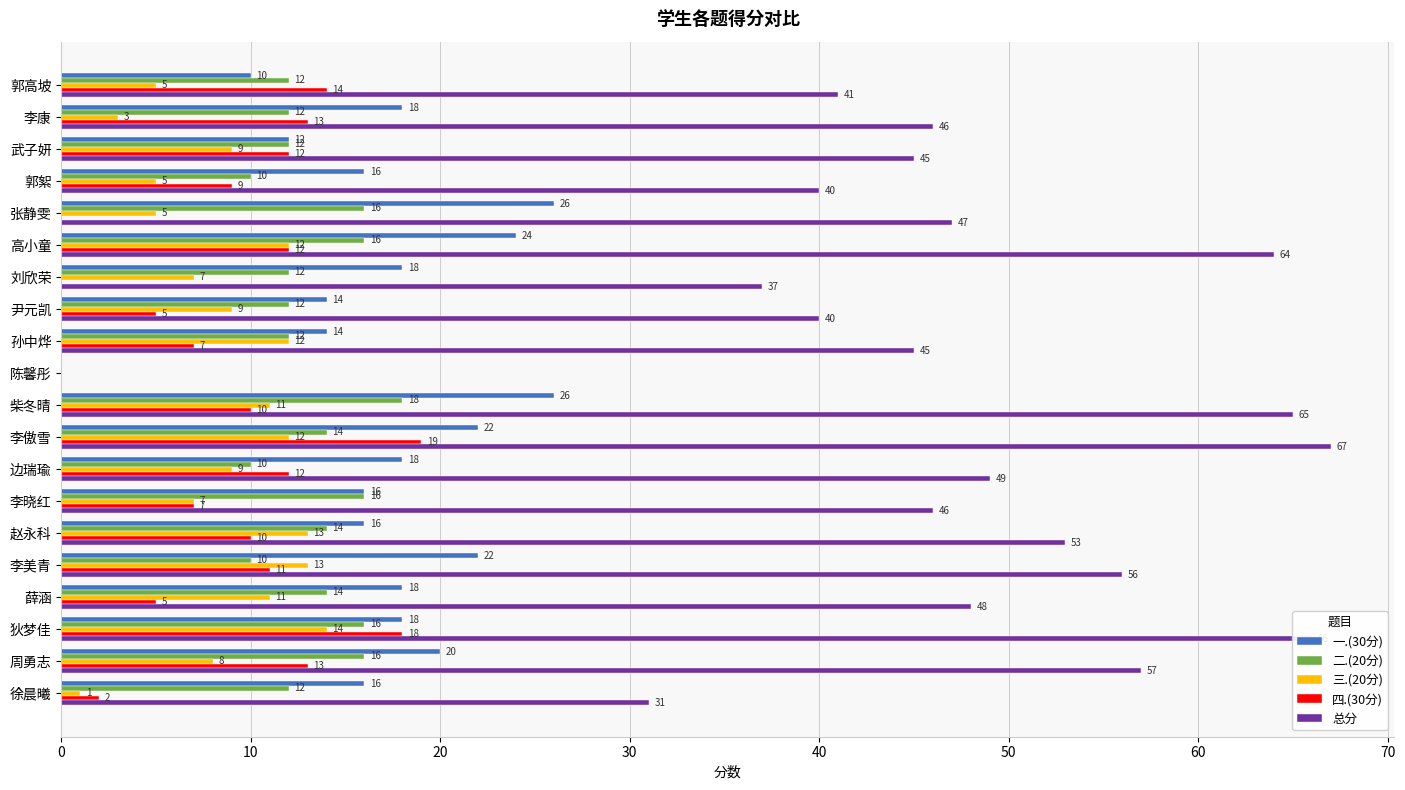

Is it true that 四.(30分) equals 1 at 尹元凯?

False